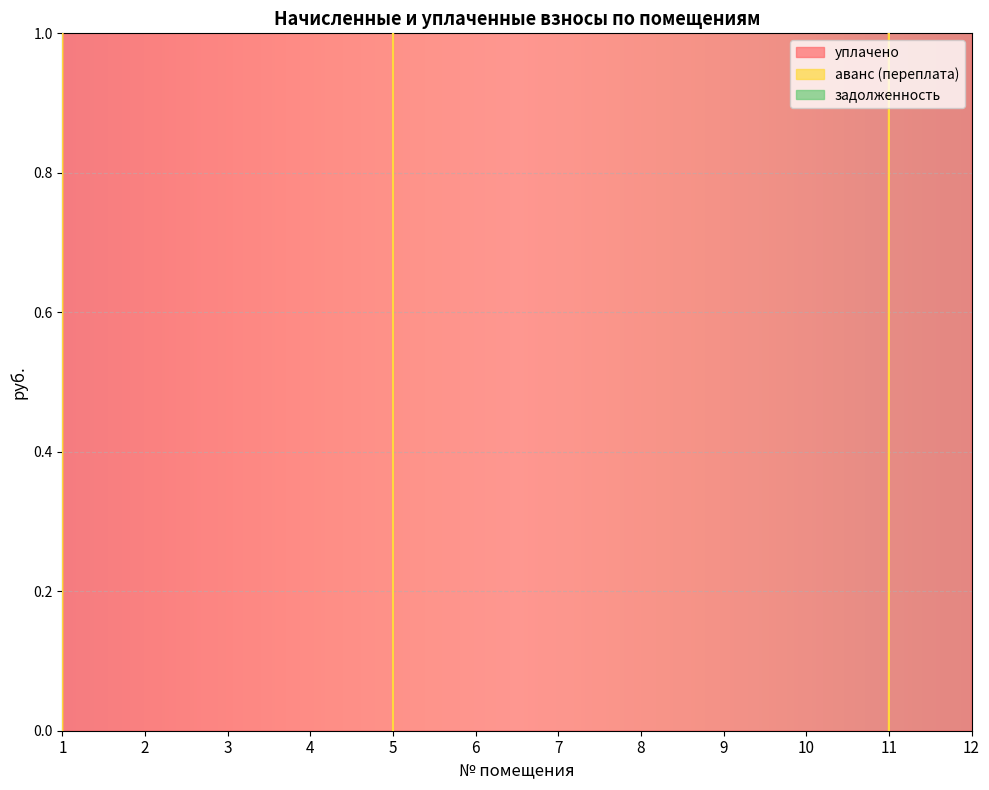

Which category has the lowest value in the задолженность series?

7